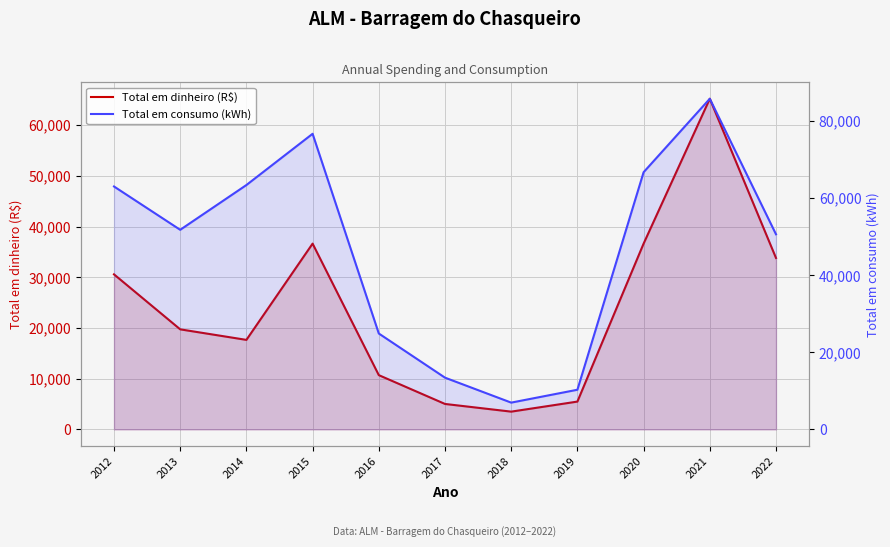

What is the value of the Total em consumo (kWh) point at the 4th from the left?

76677.0